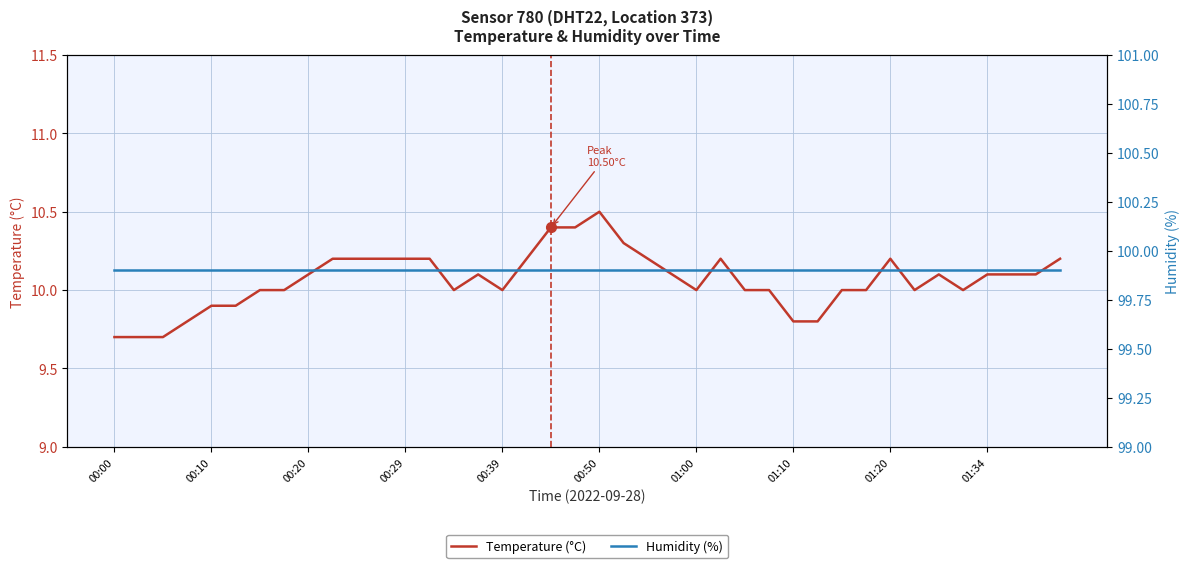

Reading left to right, what are all the values shown in this chart?

Temperature (°C): 9.7	9.7	9.7	9.8	9.9	9.9	10.0	10.0	10.1	10.2	10.2	10.2	10.2	10.2	10.0	10.1	10.0	10.2	10.4	10.4	10.5	10.3	10.2	10.1	10.0	10.2	10.0	10.0	9.8	9.8	10.0	10.0	10.2	10.0	10.1	10.0	10.1	10.1	10.1	10.2
Humidity (%): 99.9	99.9	99.9	99.9	99.9	99.9	99.9	99.9	99.9	99.9	99.9	99.9	99.9	99.9	99.9	99.9	99.9	99.9	99.9	99.9	99.9	99.9	99.9	99.9	99.9	99.9	99.9	99.9	99.9	99.9	99.9	99.9	99.9	99.9	99.9	99.9	99.9	99.9	99.9	99.9